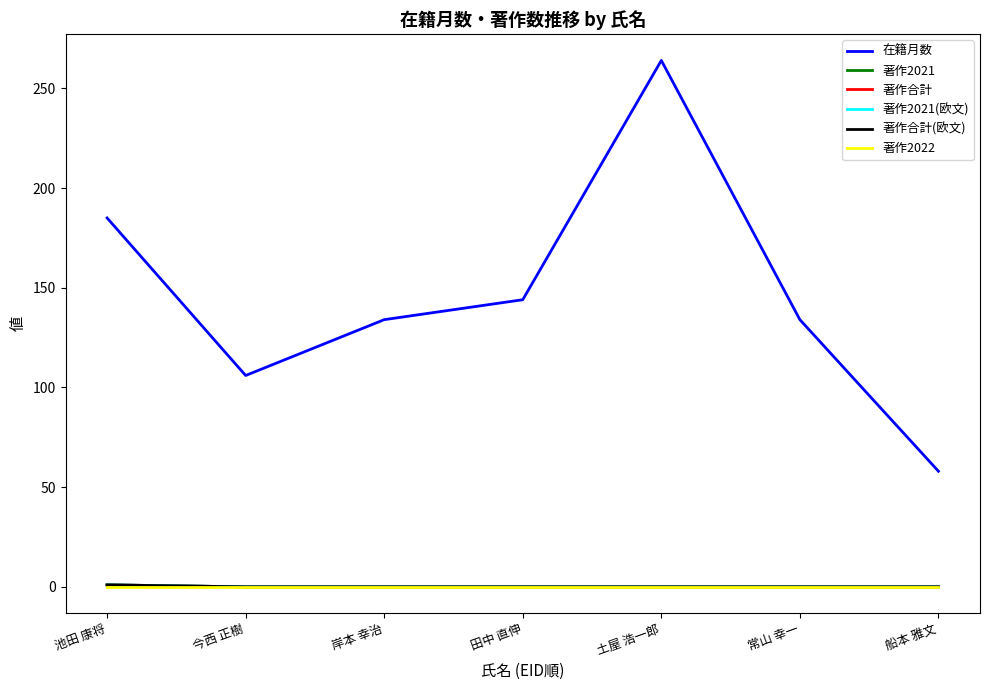

Which series has the largest total across all categories?

在籍月数